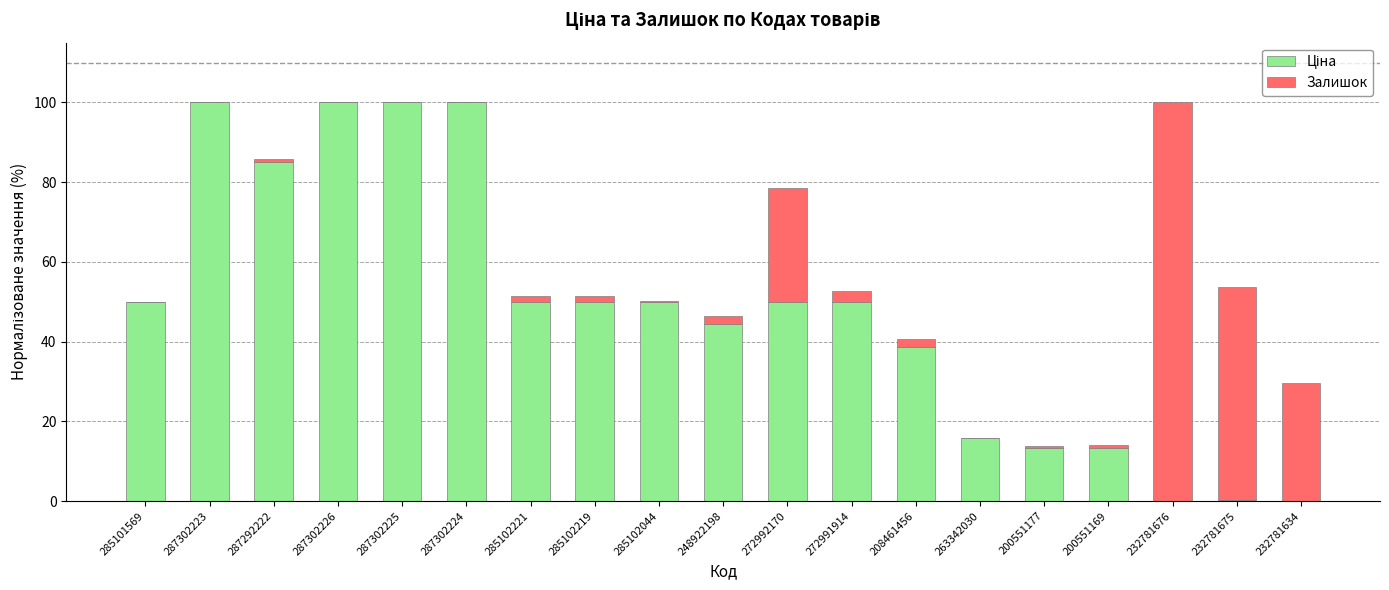

What is the total value across all series at 287302225?

100.0